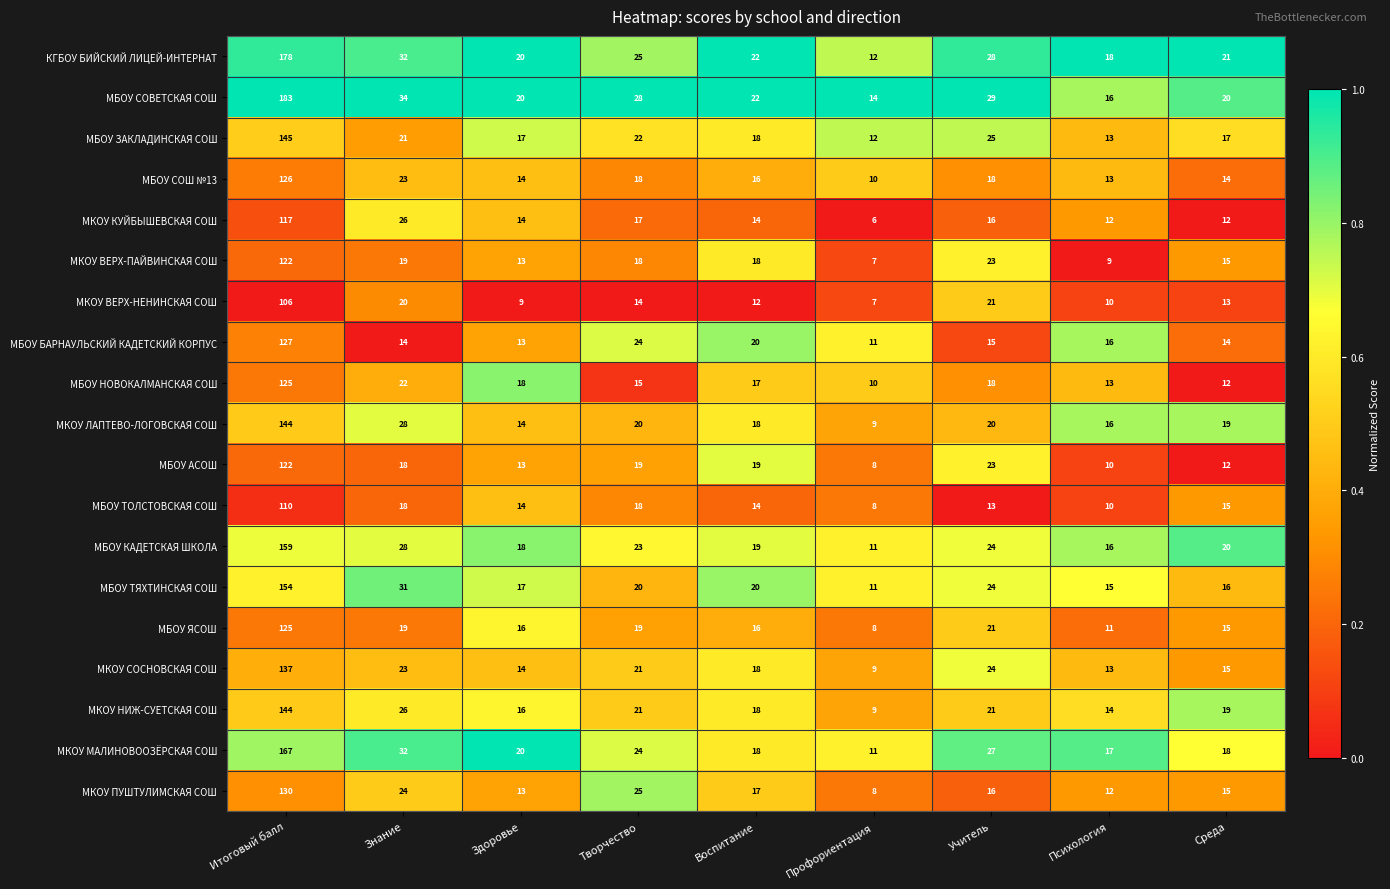

What is the difference between the МБОУ ЯСОШ values at Среда and Профориентация?

7